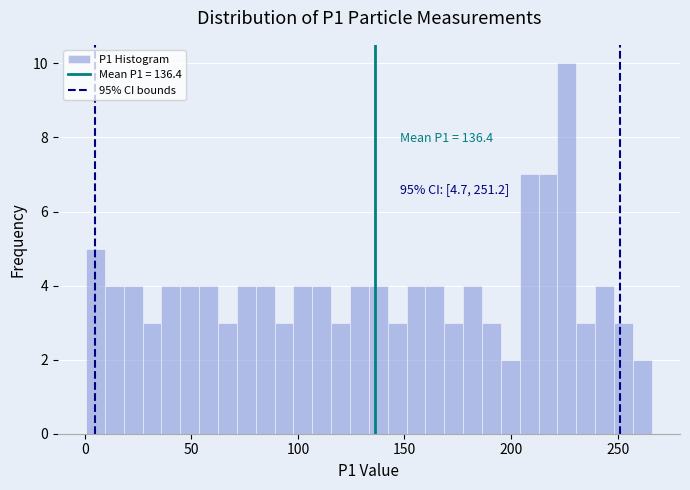

Around what value on the x-axis is the tallest bar? Give the approximate position of its centre, as read against the axis.

225